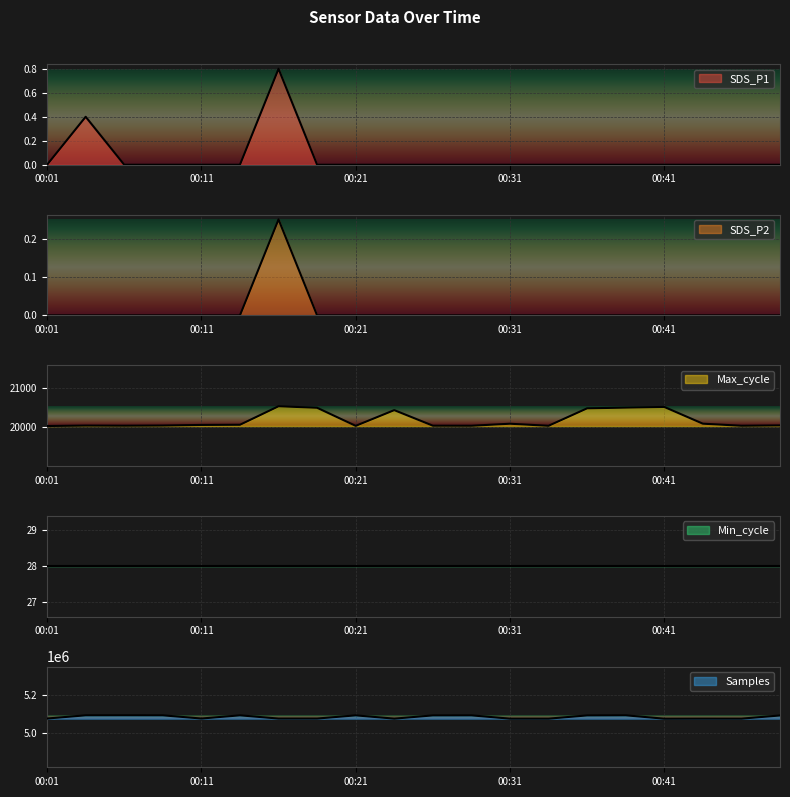

Is the value of Samples at 00:09 greater than the value of Max_cycle at 00:41?

Yes